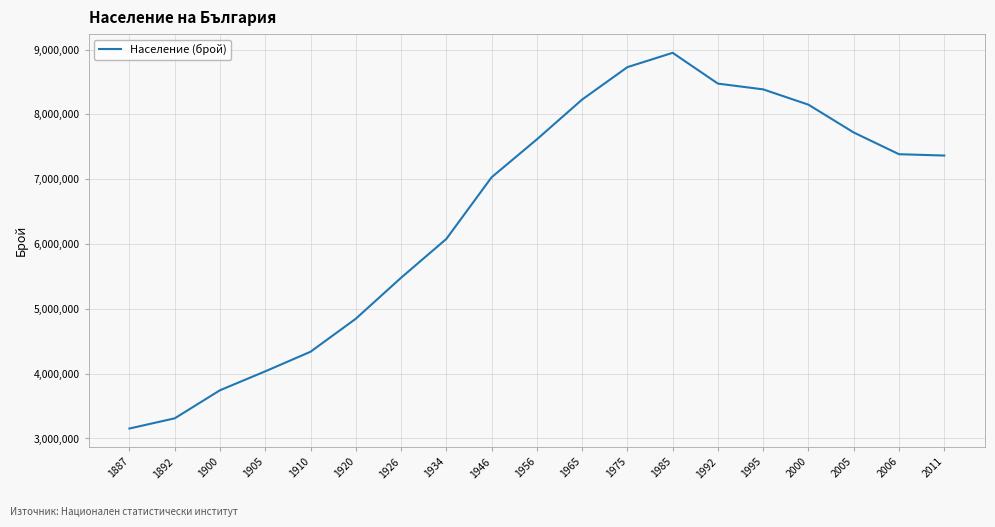

True or false: the data shows 4036000 at 1905.

True